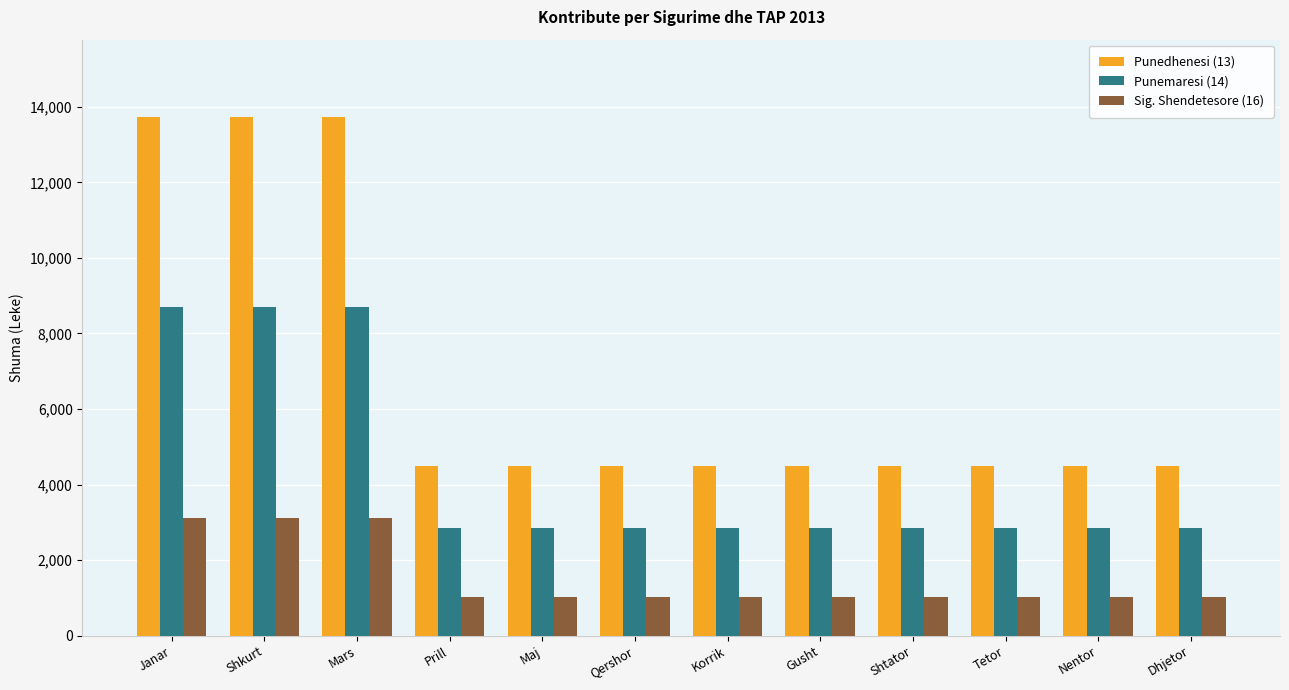

What is the maximum value for Sig. Shendetesore (16)?

3110